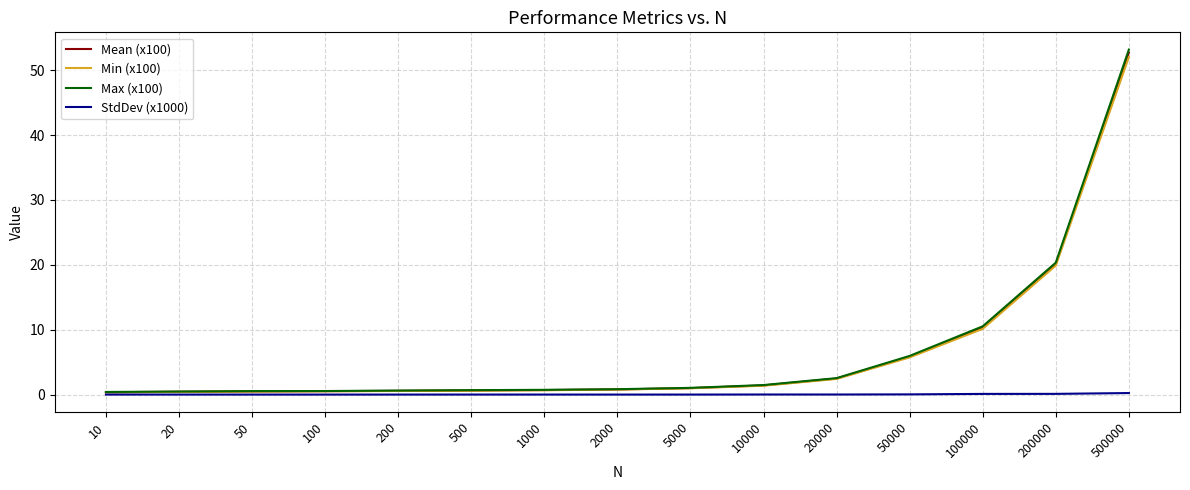

Is it true that StdDev (x1000) equals 0.0 at 100?

True